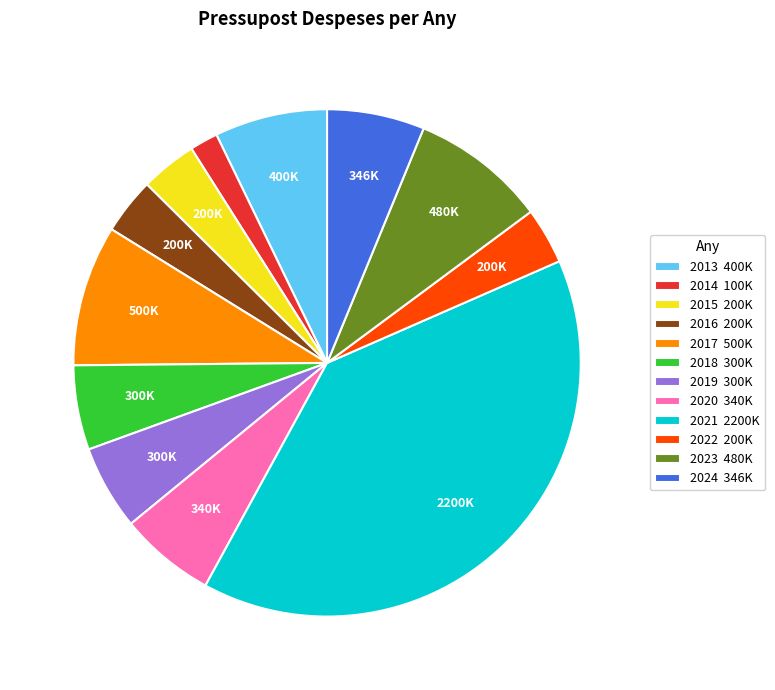

Which category has the biggest portion of the pie?

2021